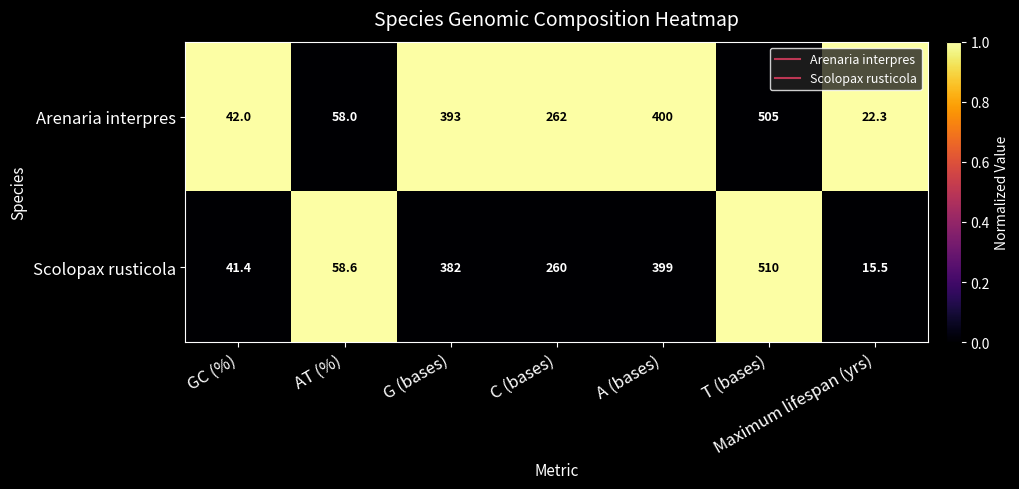

At how many categories does at least one series exceed 34?

6